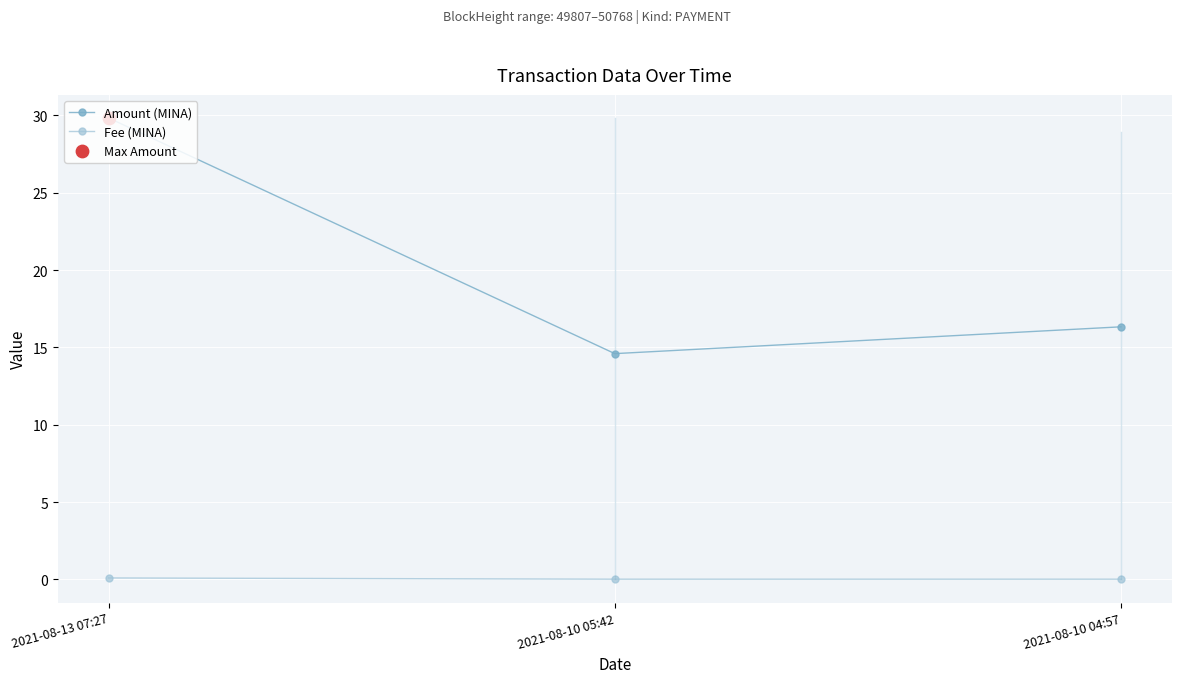

Is the value of Amount (MINA) at 2021-08-10 04:57 greater than the value of Fee (MINA) at 2021-08-13 07:27?

Yes